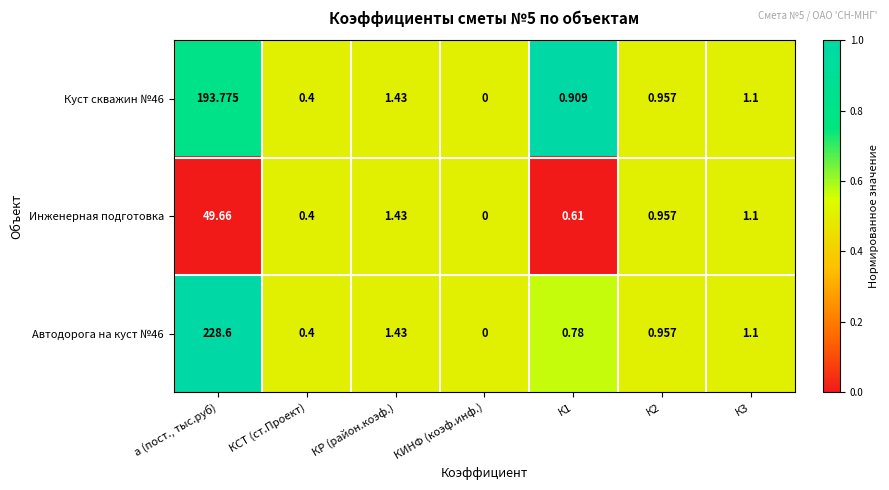

Between КИНФ (коэф.инф.) and К1, which series saw the biggest shift?

Куст скважин №46